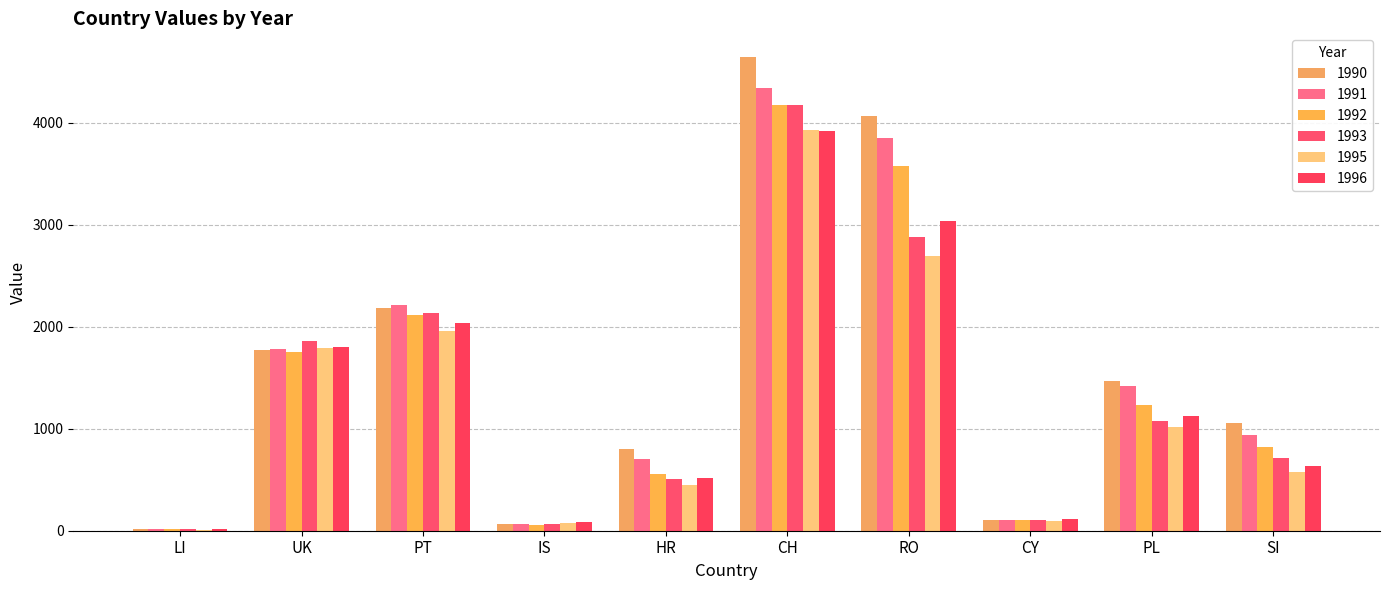

Are the bars grouped side by side (vs. stacked)?

Yes